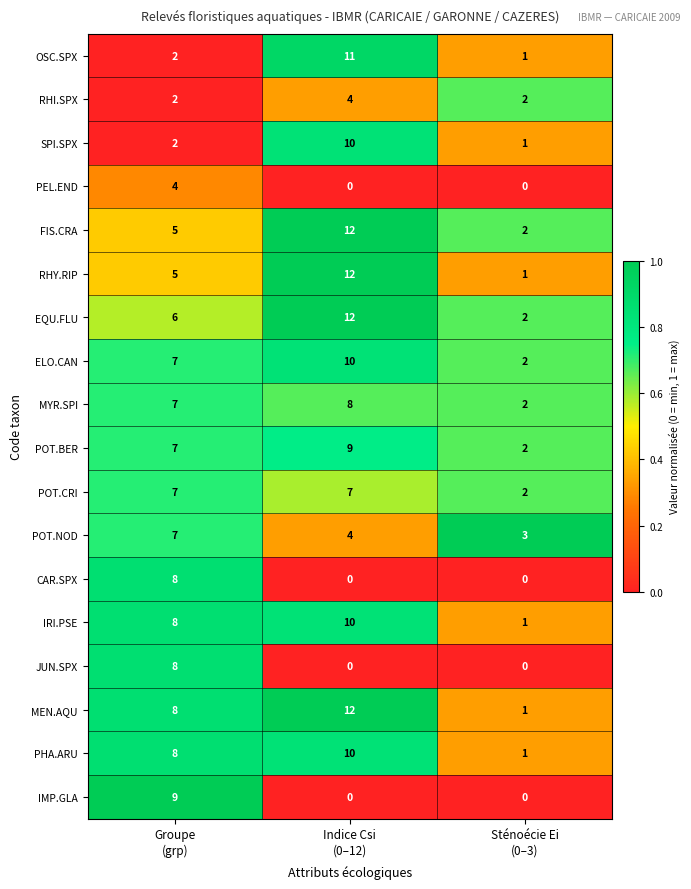

Which series has the largest total across all categories?

MEN.AQU